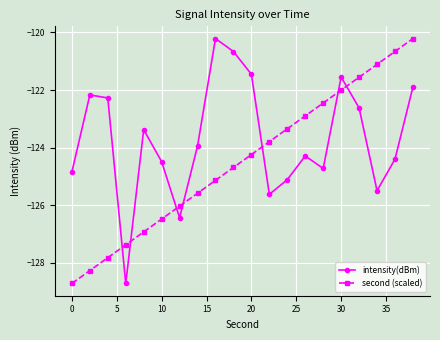

How many times do second (scaled) and intensity(dBm) cross each other?

7